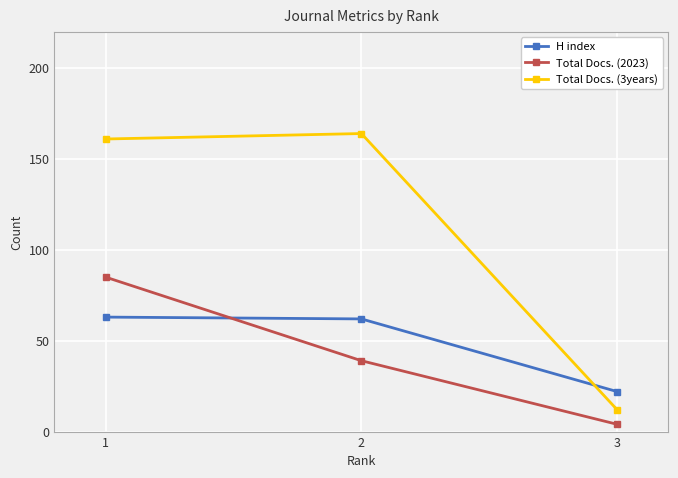

What is the difference between the maximum and minimum values in the H index series?

41